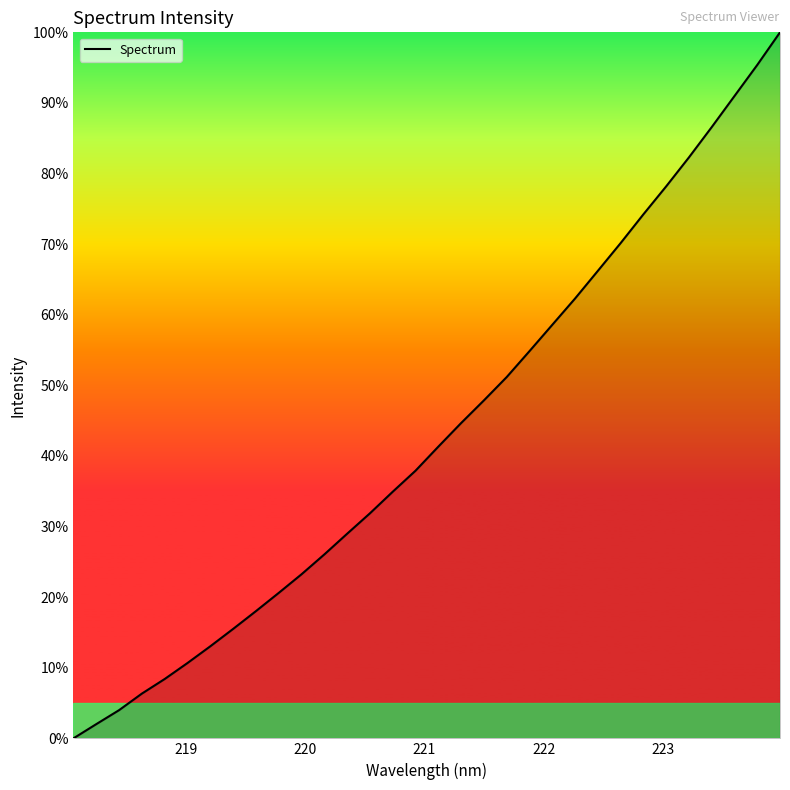

What is the difference between the maximum and minimum values?

100.0